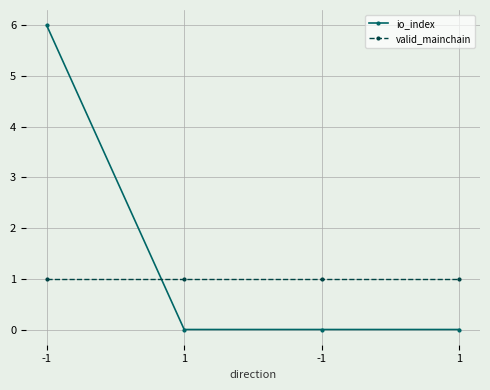

Between -1 and 1, which series saw the biggest shift?

io_index